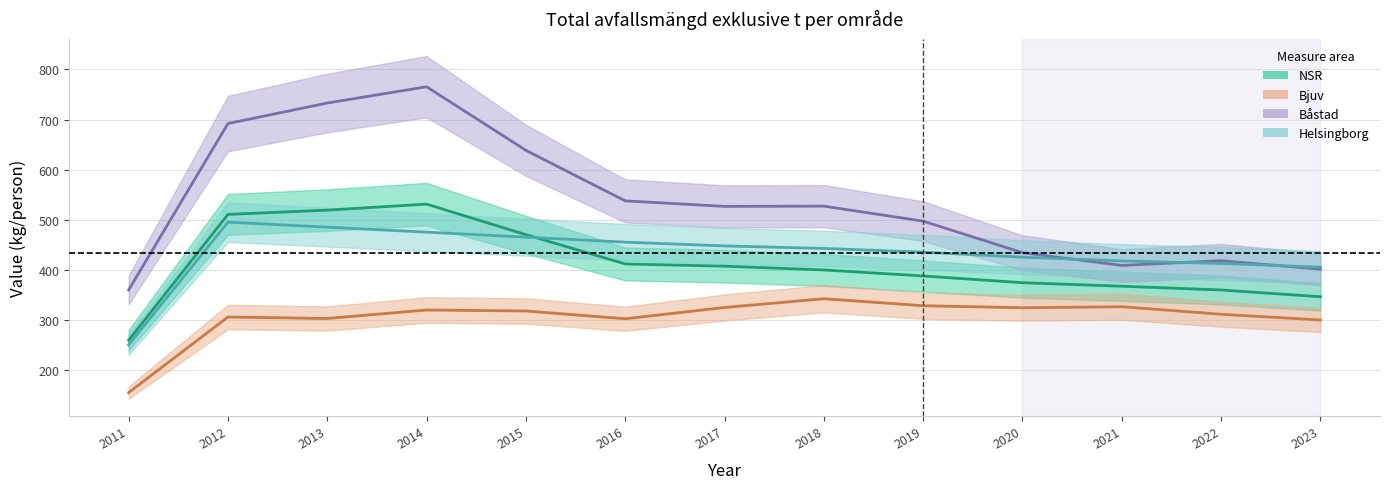

At which label does Bjuv first exceed 309?

2014